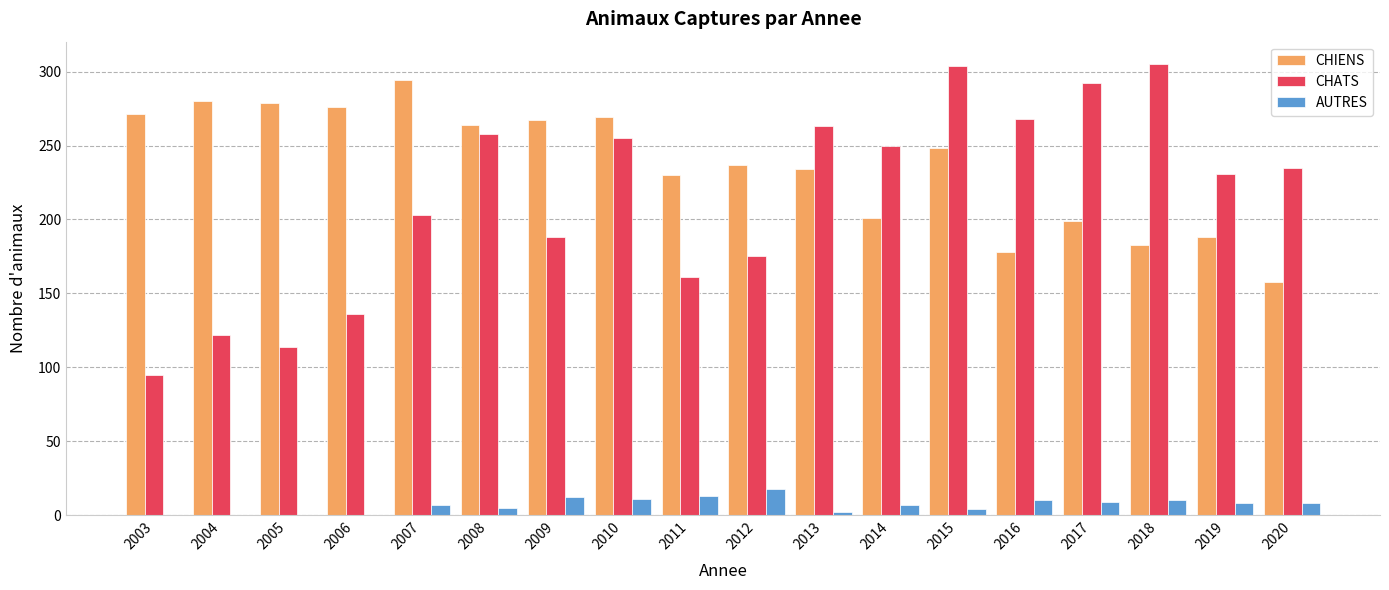

At which category is the sum across all series the highest?

2015